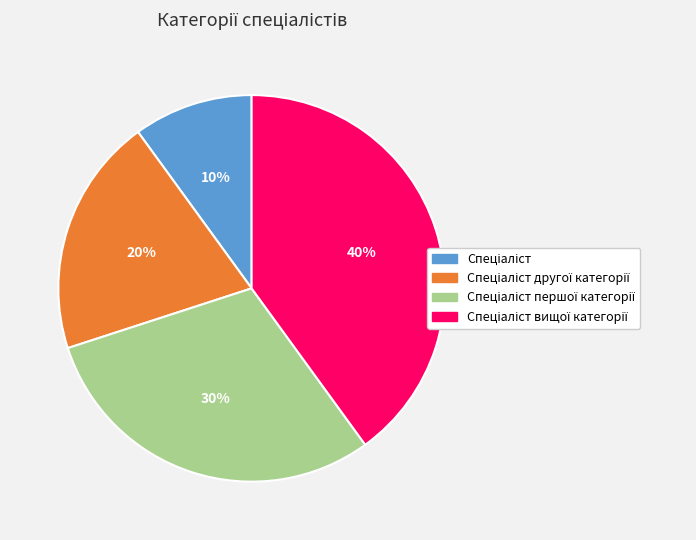

To the nearest percent, what is the difference between the largest and smallest slice percentages?

30%